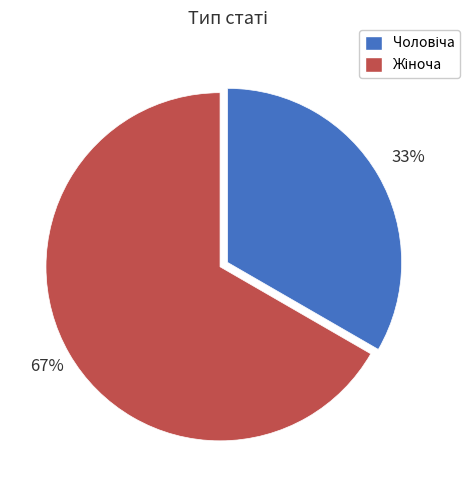

Is there any slice that represents more than half of the pie?

Yes